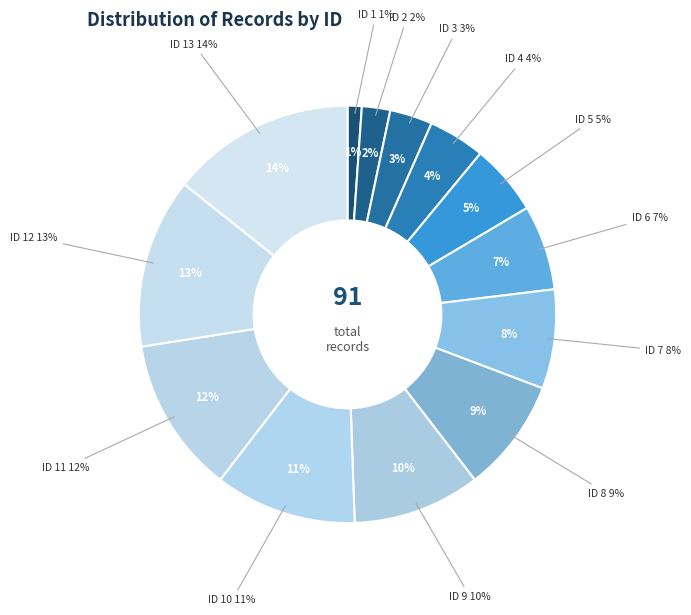

What is the change in value from 4 to 10?

+6